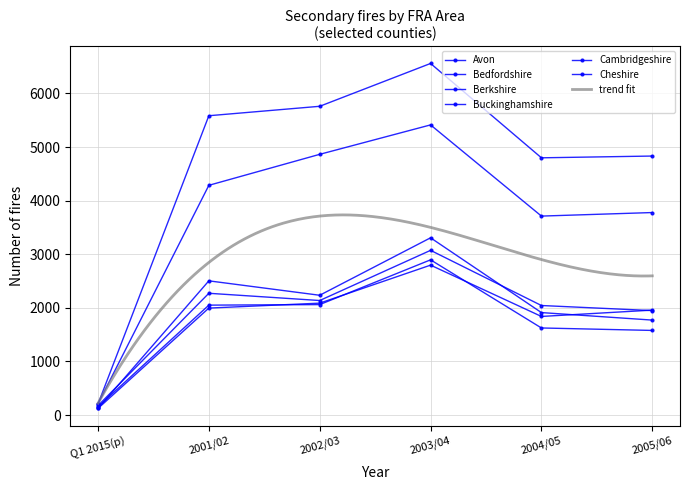

Which label corresponds to the smallest value in the chart?

Q1 2015(p)